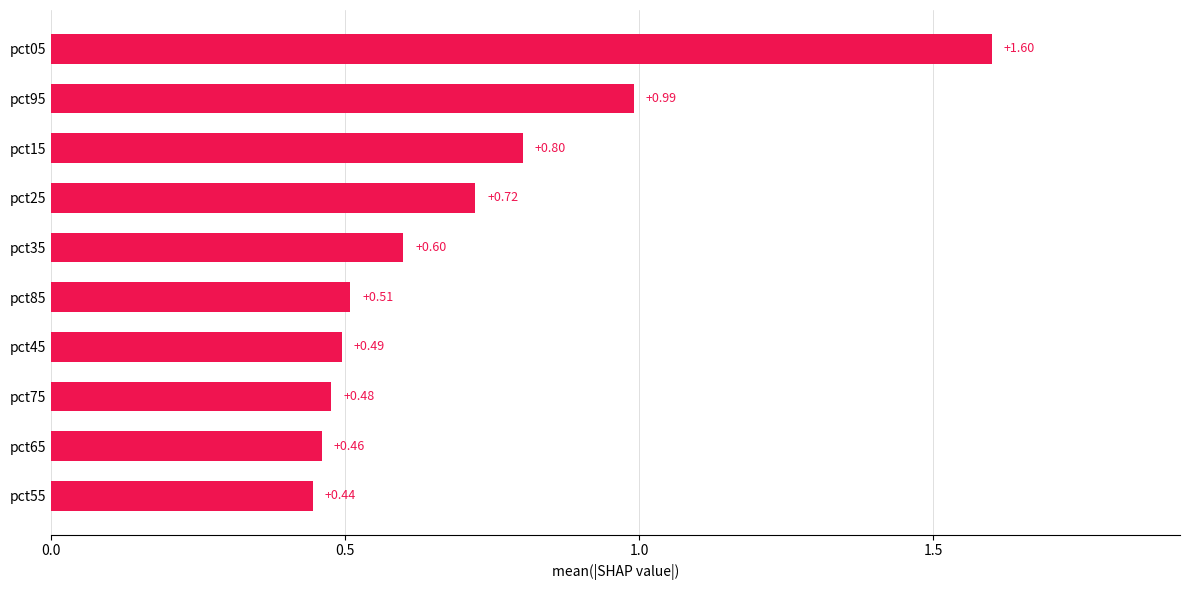

Which has a higher value, pct95 or pct25?

pct95